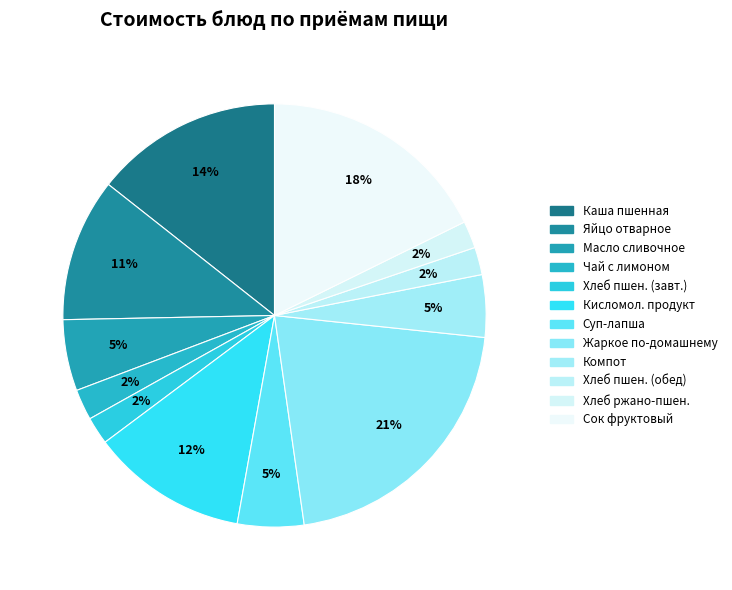

Count the number of slices in the pie.

12